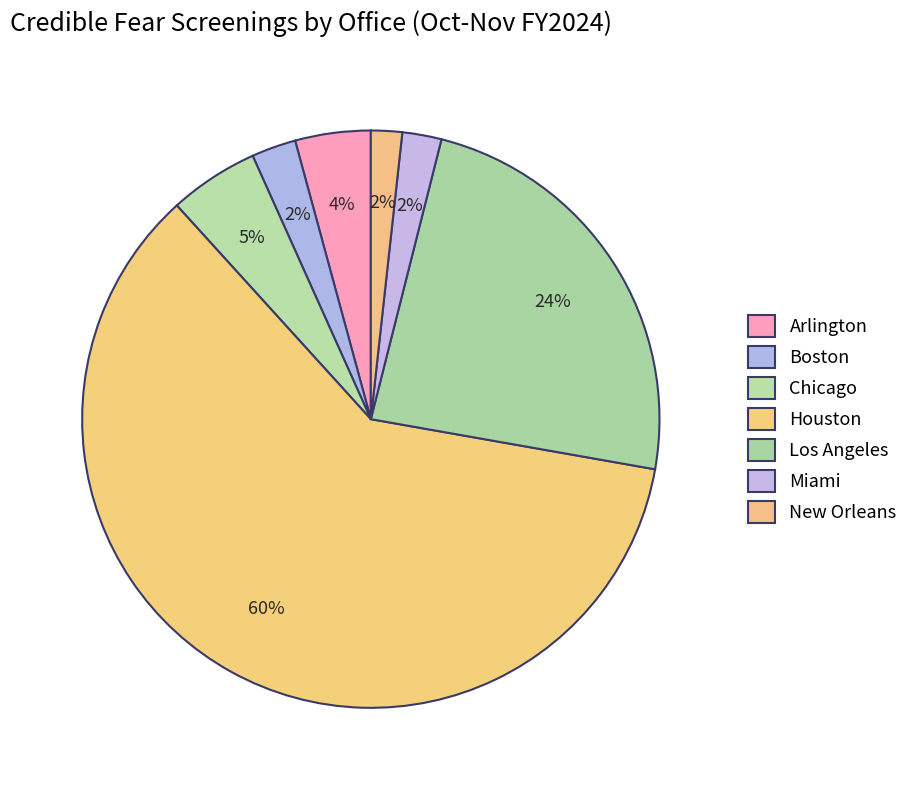

How many segments does this pie chart have?

7